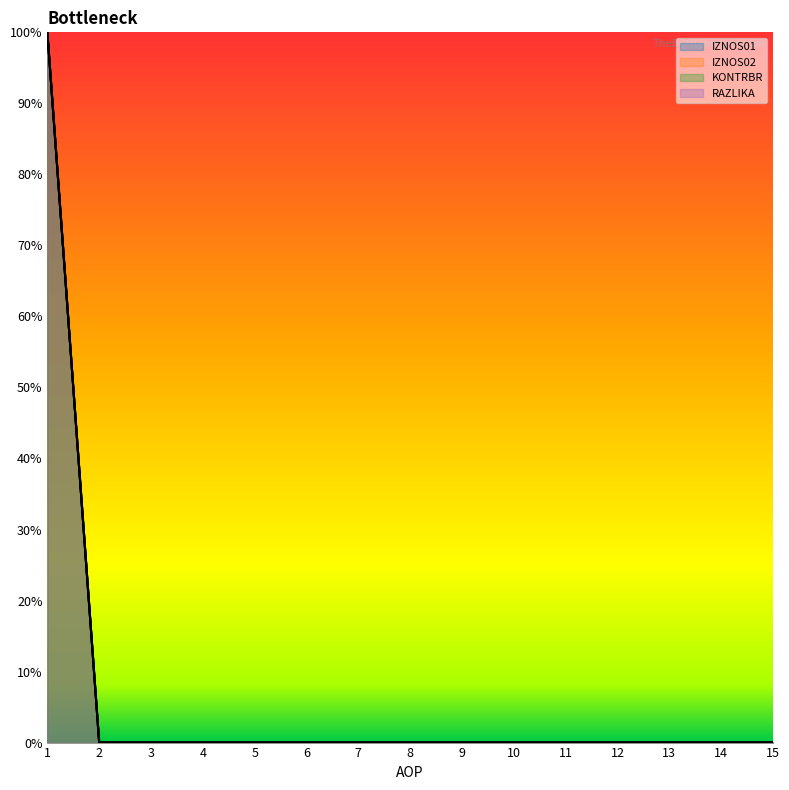

How many lines are shown in the chart?

4